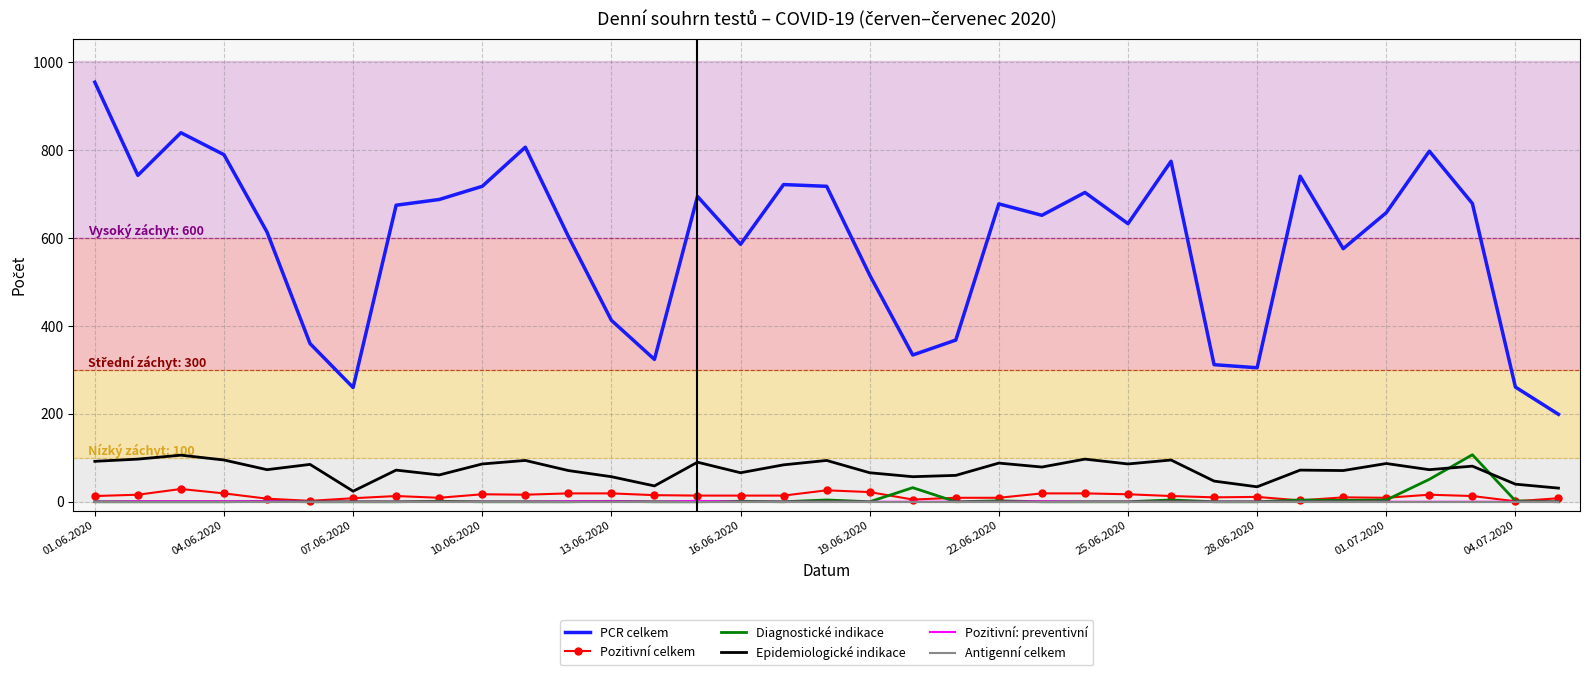

Which series has the largest total across all categories?

PCR celkem